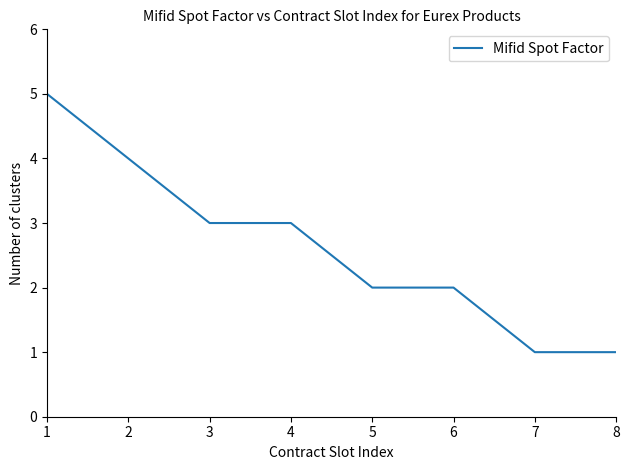

What is the sum of all values?

21